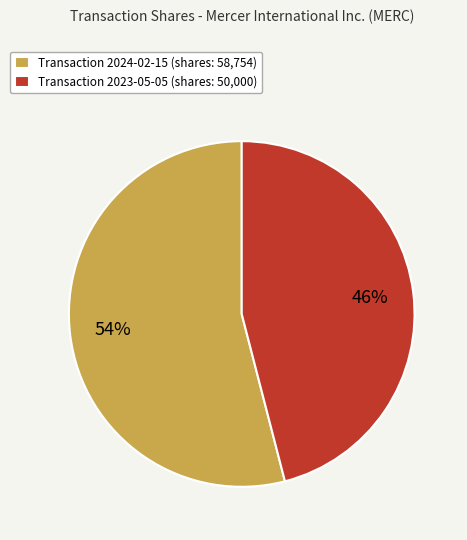

Rank the categories by value from highest to lowest.

Transaction 2024-02-15 (shares: 58,754), Transaction 2023-05-05 (shares: 50,000)